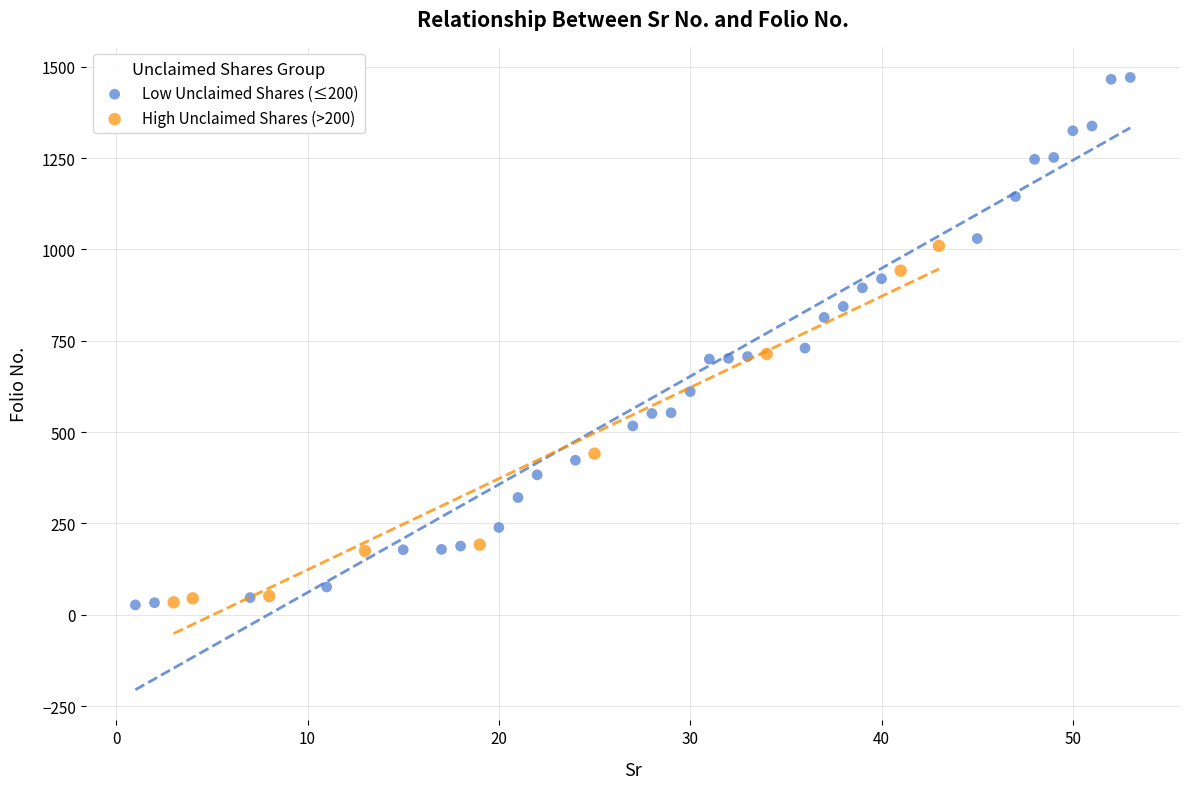

Which series contains the highest Y value?

Low Unclaimed Shares (≤200)